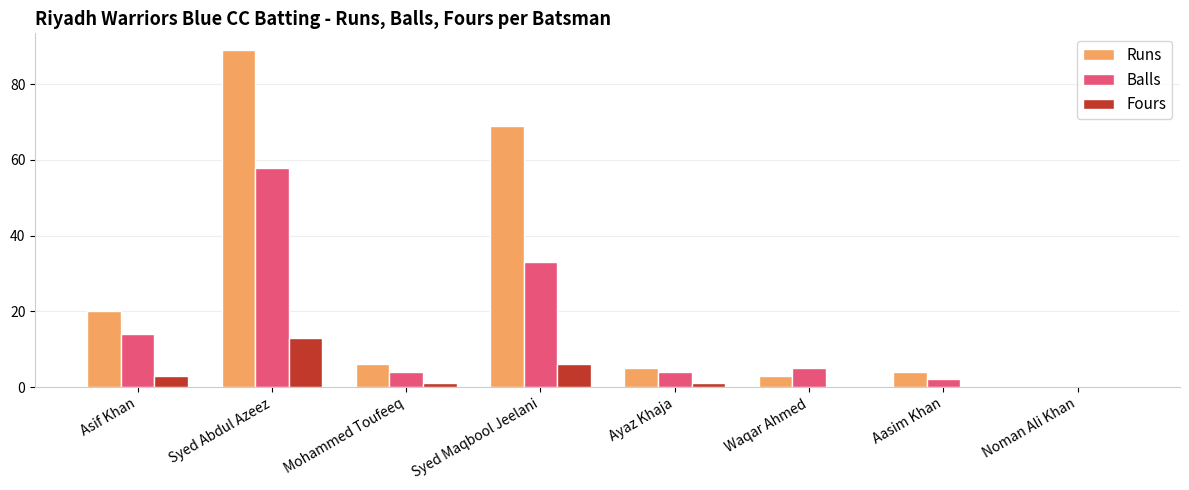

Reading right to left, extract all data points from this chart.

Runs: Noman Ali Khan=0	Aasim Khan=4	Waqar Ahmed=3	Ayaz Khaja=5	Syed Maqbool Jeelani=69	Mohammed Toufeeq=6	Syed Abdul Azeez=89	Asif Khan=20
Balls: Noman Ali Khan=0	Aasim Khan=2	Waqar Ahmed=5	Ayaz Khaja=4	Syed Maqbool Jeelani=33	Mohammed Toufeeq=4	Syed Abdul Azeez=58	Asif Khan=14
Fours: Noman Ali Khan=0	Aasim Khan=0	Waqar Ahmed=0	Ayaz Khaja=1	Syed Maqbool Jeelani=6	Mohammed Toufeeq=1	Syed Abdul Azeez=13	Asif Khan=3